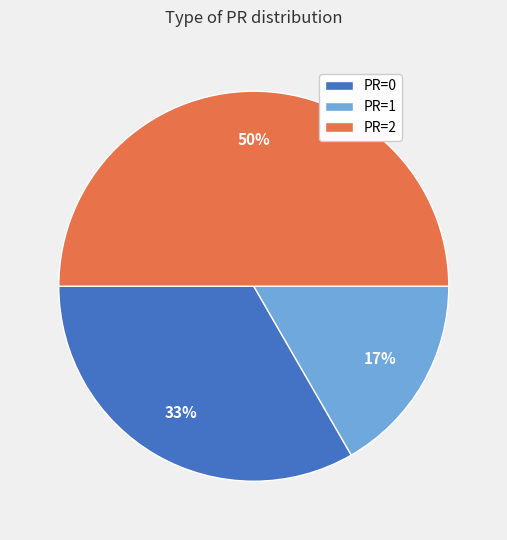

Rank the categories by value from highest to lowest.

PR=2, PR=0, PR=1